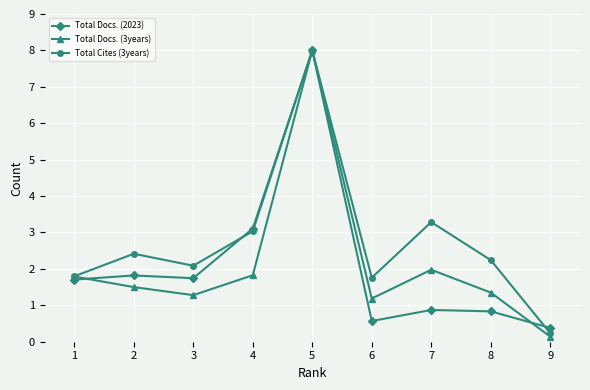

Which series has the largest total across all categories?

Total Cites (3years)